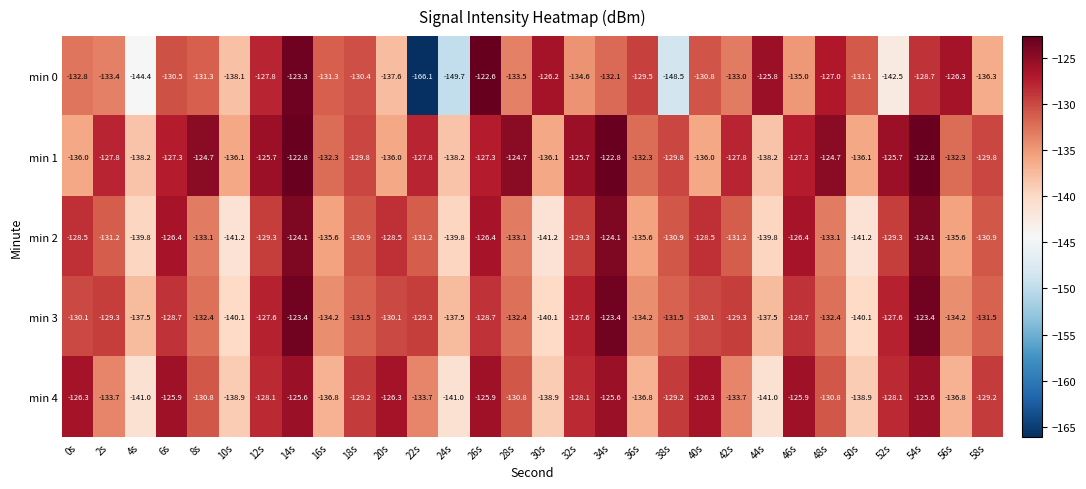

How many distinct data groups are displayed?

5